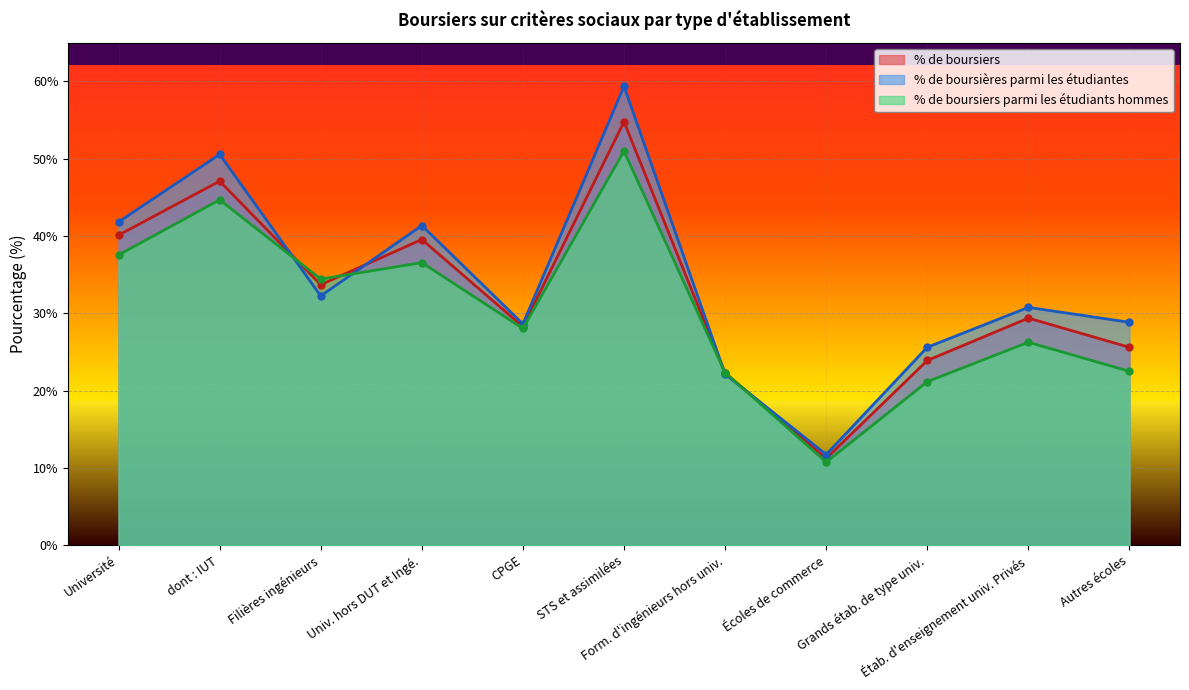

At which category is the sum across all series the highest?

STS et assimilées